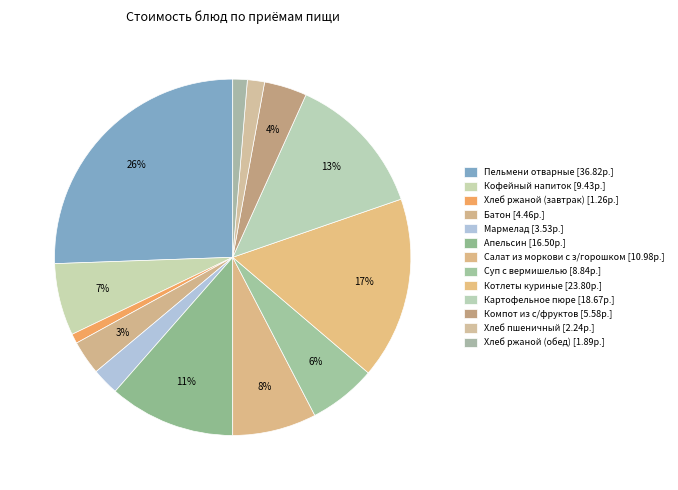

The Картофельное пюре slice represents 13% of the pie. True or false?

True